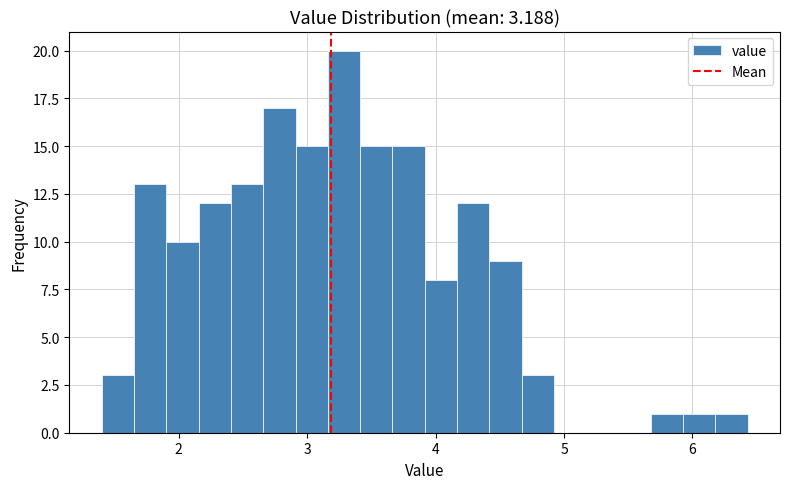

Read against the x-axis, roughly where is the centre of the tallest bar?

3.3